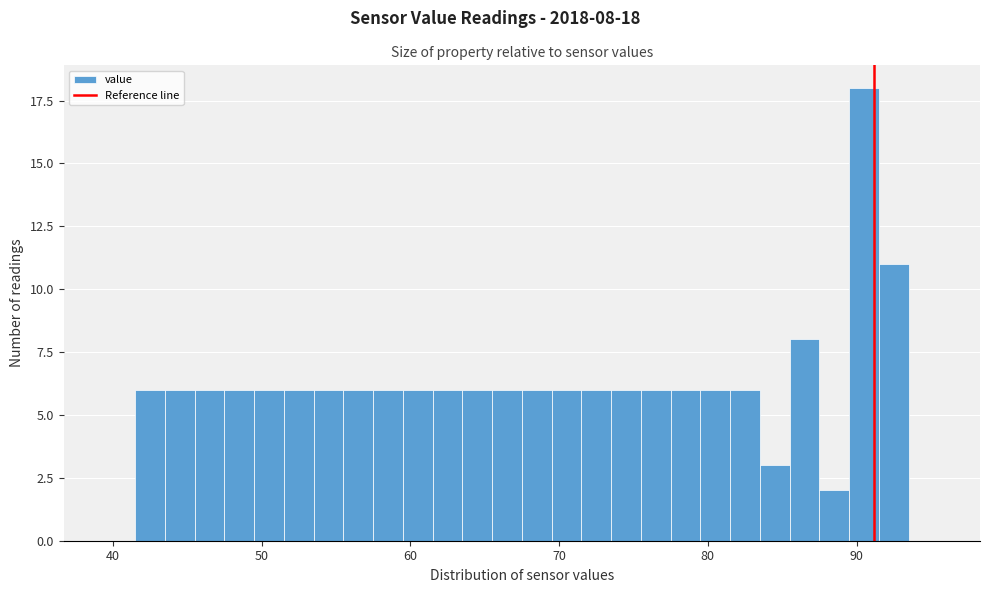

Read against the x-axis, roughly where is the centre of the tallest bar?

91